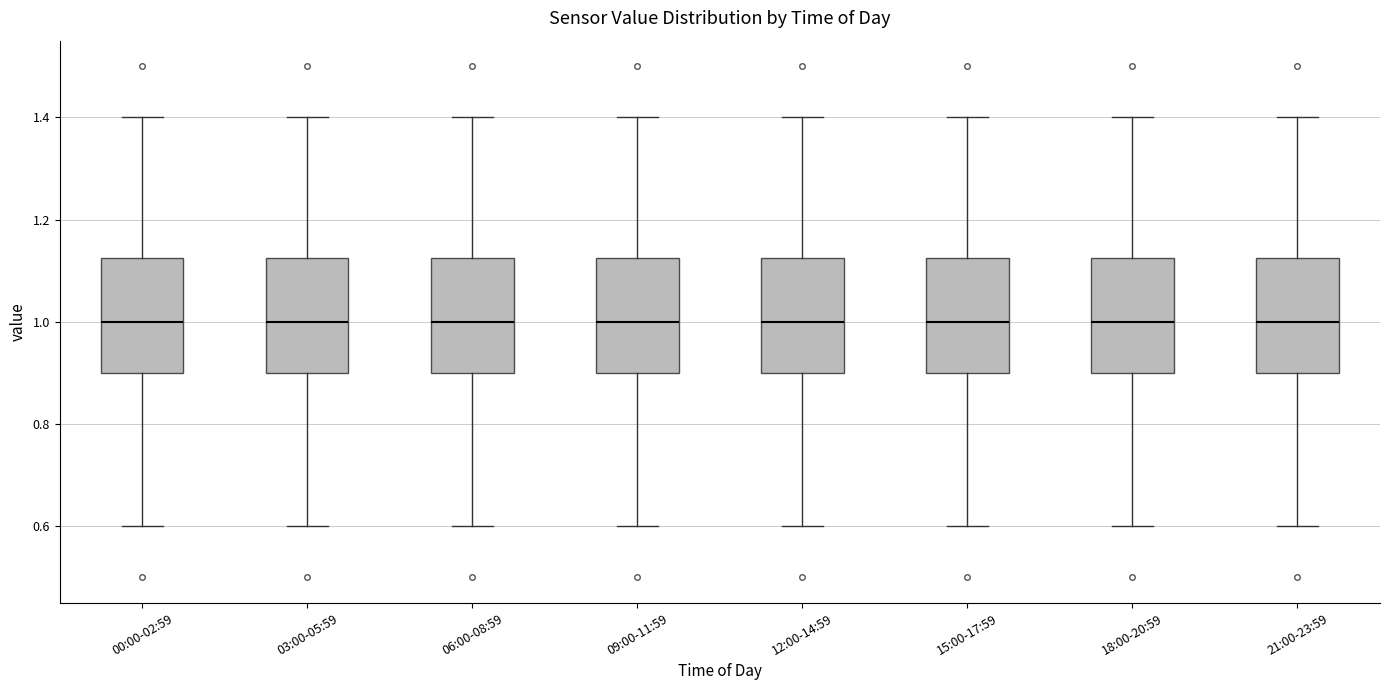

Where is the upper edge of the box for 12:00-14:59 on the y-axis? The values are not printed on the chart, so give them approximately, as read against the axis.

1.12